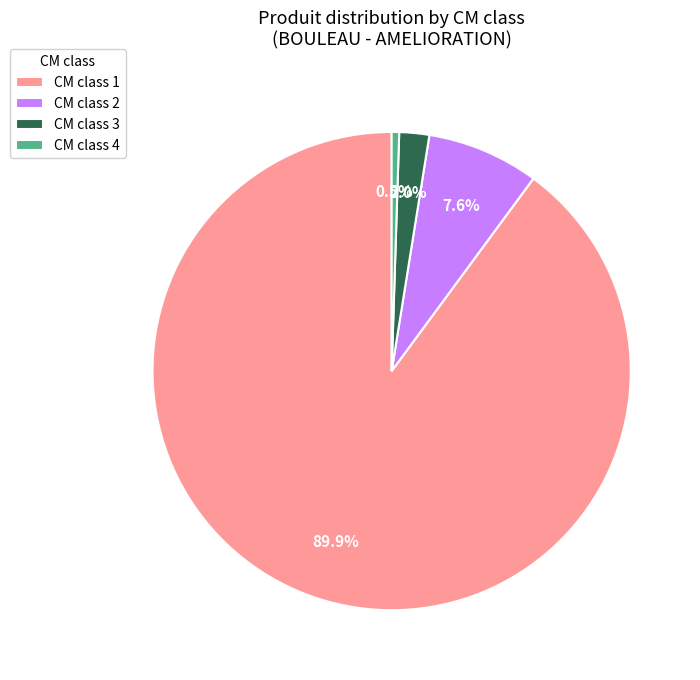

Which has a higher value, CM class 2 or CM class 3?

CM class 2